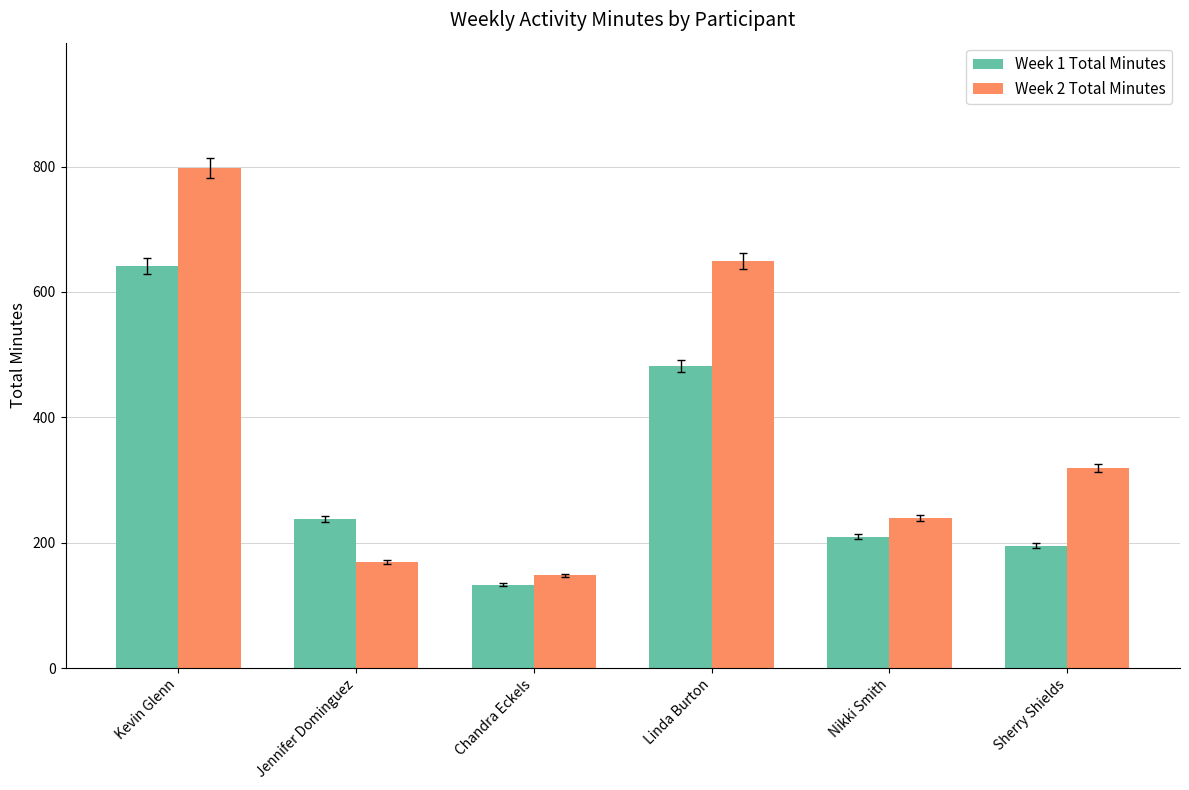

Count the number of data series in this chart.

2